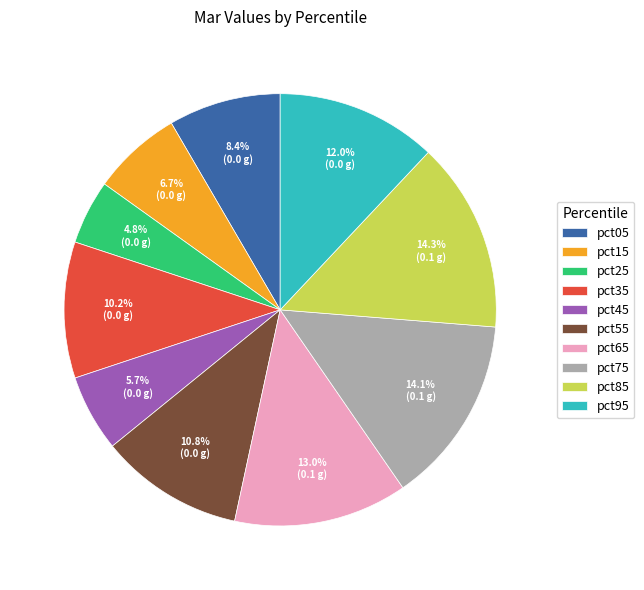

What percentage is the pct35 slice, to the nearest percent?

10%